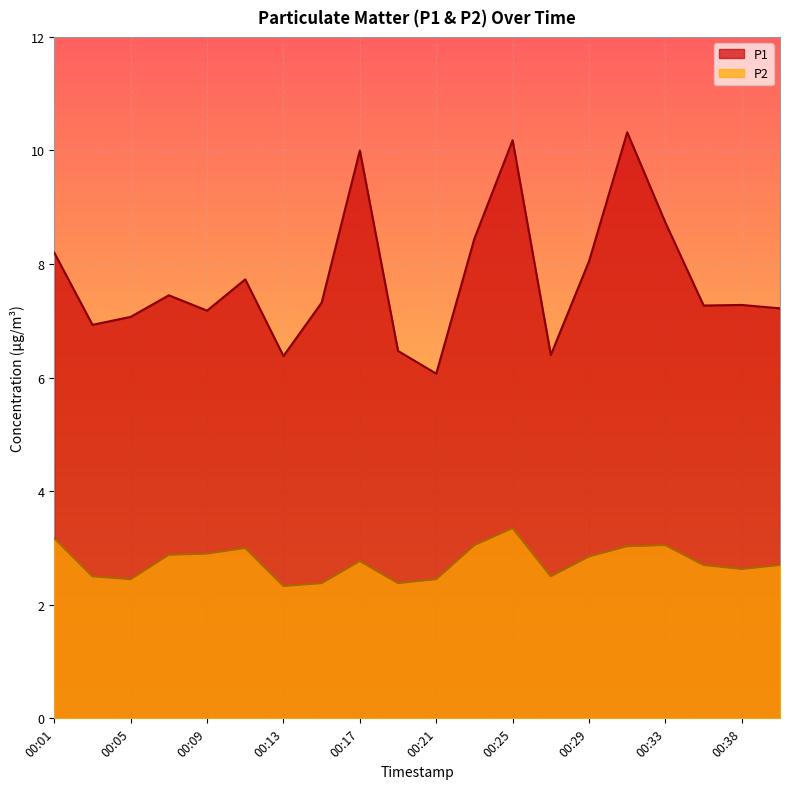

What are all the series names shown in the legend?

P1, P2